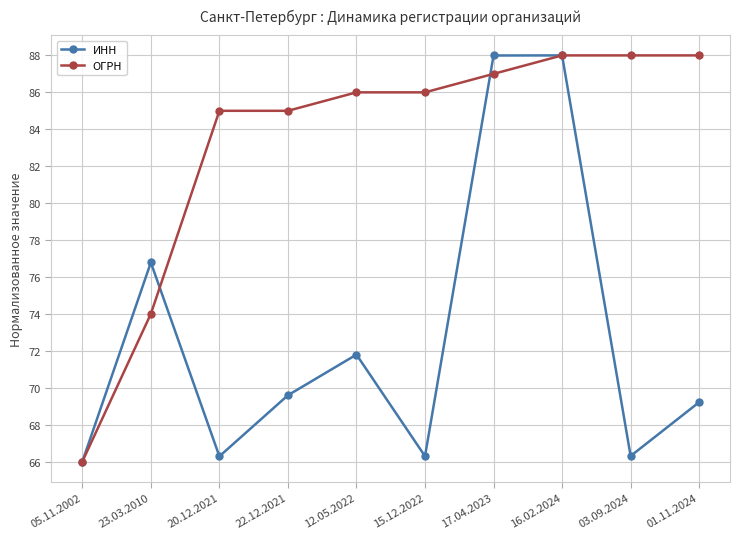

Is it true that ИНН equals 66.3 at 20.12.2021?

True